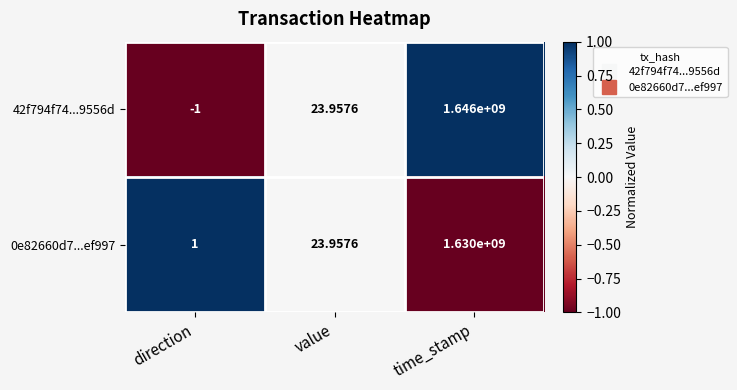

How many data points in 0e82660d7...ef997 are less than 23?

1